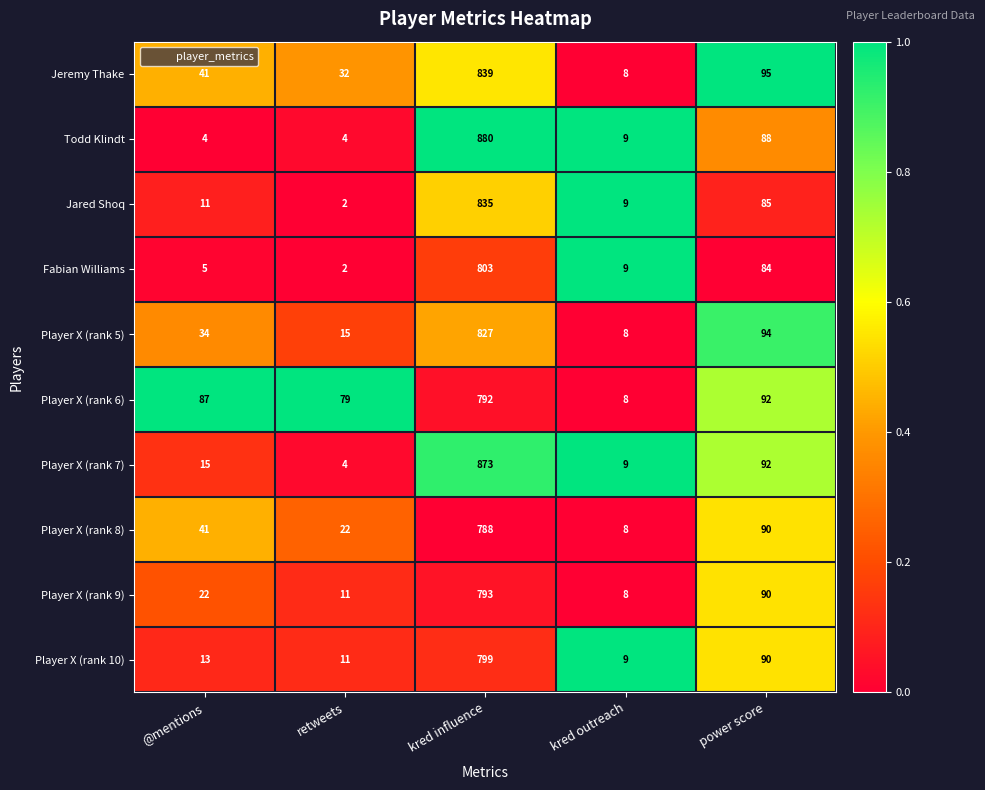

List the series in order of their peak value, highest first.

Todd Klindt, Player X (rank 7), Jeremy Thake, Jared Shoq, Player X (rank 5), Fabian Williams, Player X (rank 10), Player X (rank 9), Player X (rank 6), Player X (rank 8)